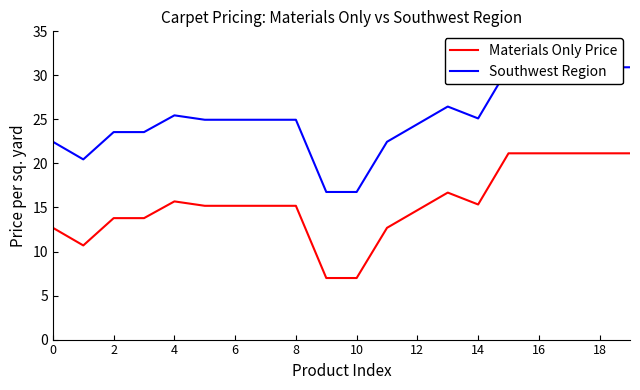

At how many categories does at least one series exceed 16?

20